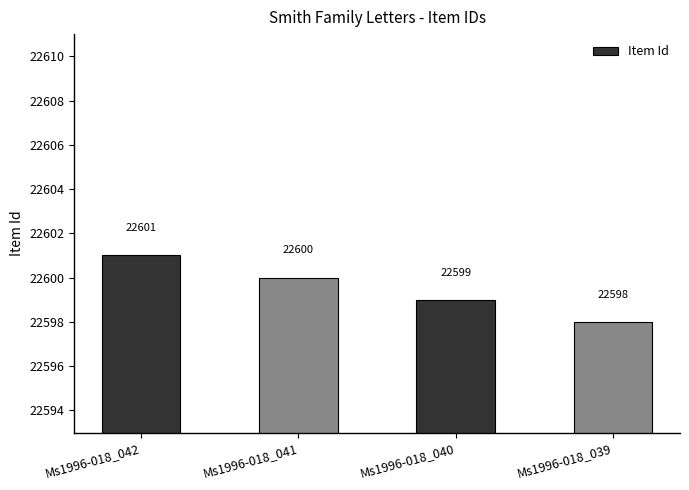

What is the sum of all values?

90398